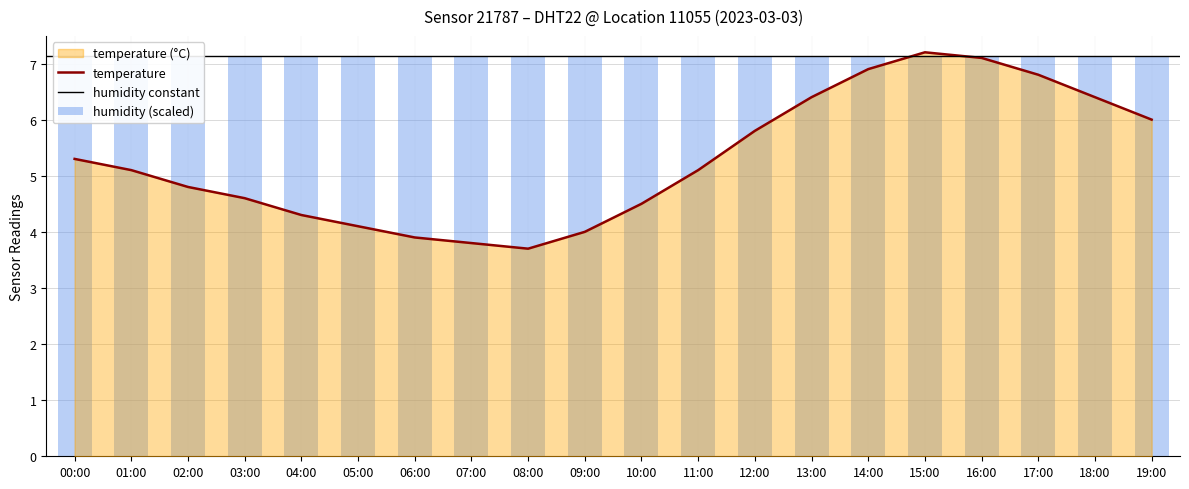

Reading left to right, transcribe all the data shown in this chart.

5.3	5.1	4.8	4.6	4.3	4.1	3.9	3.8	3.7	4.0	4.5	5.1	5.8	6.4	6.9	7.2	7.1	6.8	6.4	6.0